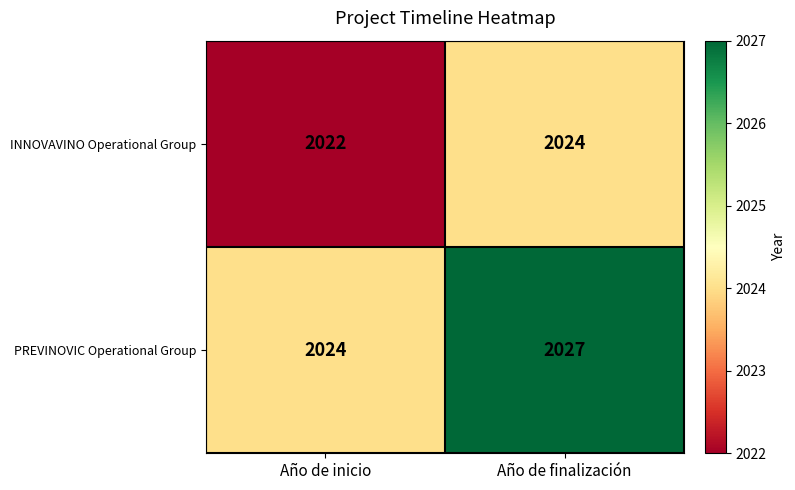

What is the average value of the PREVINOVIC Operational Group series?

2026